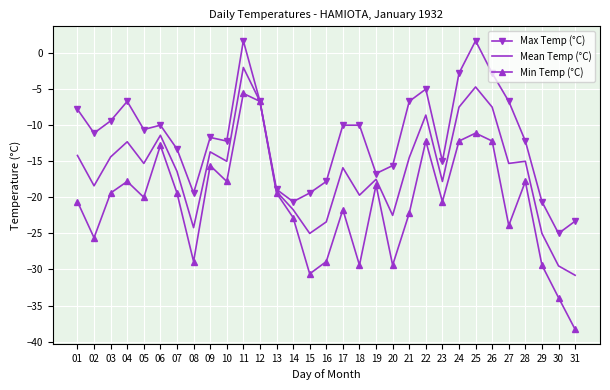

True or false: Max Temp (°C) has more than 0 points higher than both neighbors.

True